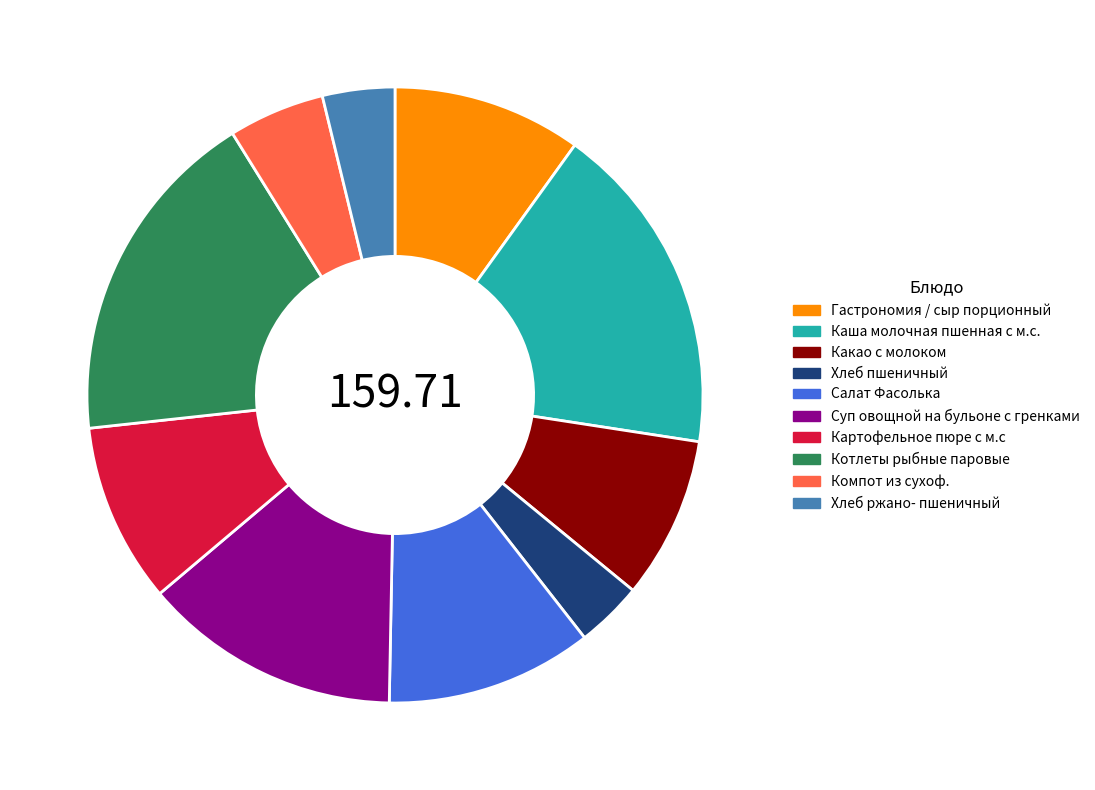

Do Компот из сухоф. and Каша молочная пшенная с м.с. together represent more than half of the pie?

No